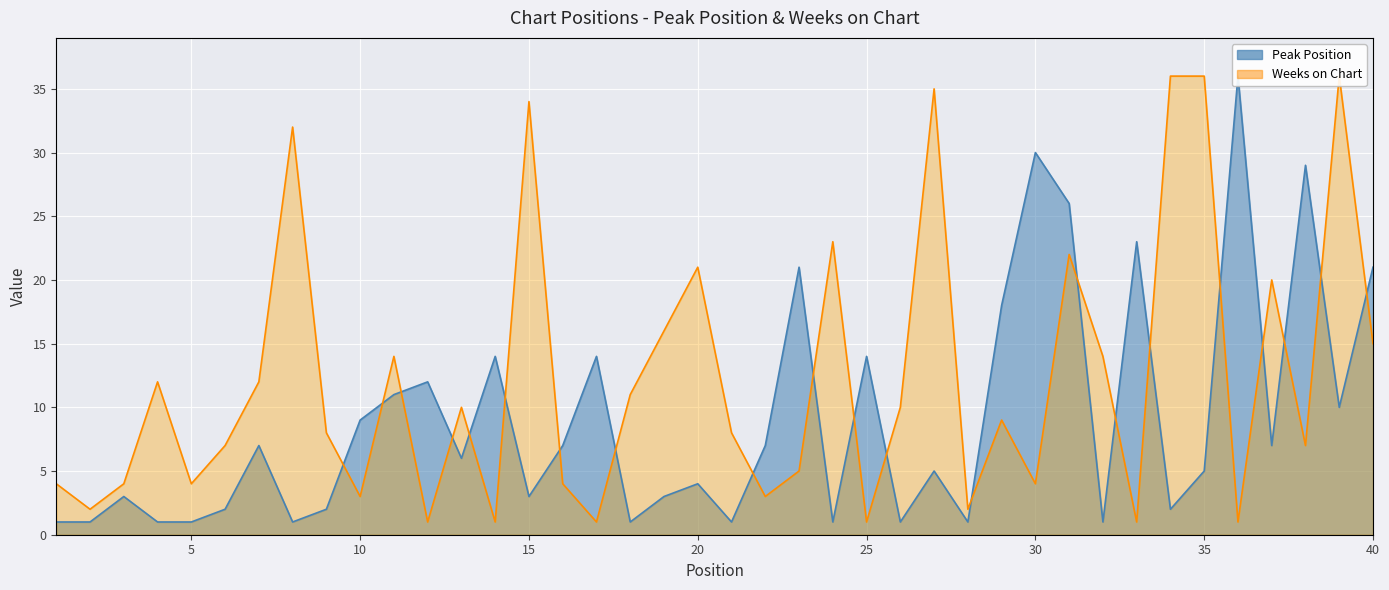

What is the maximum value shown in the chart?

36